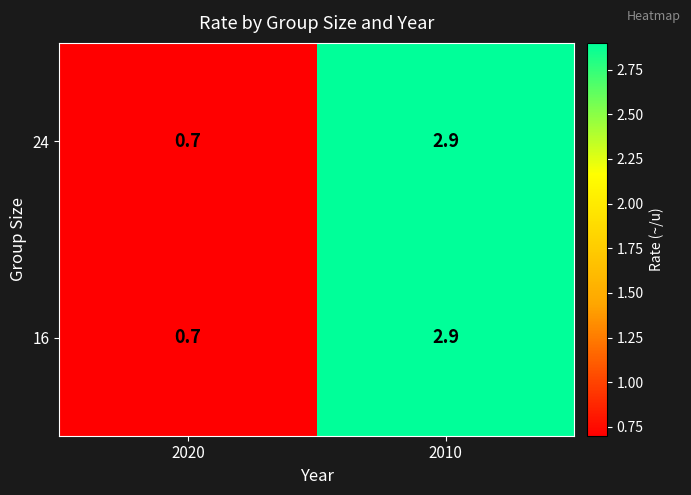

At which label does 16 first exceed 2?

2010